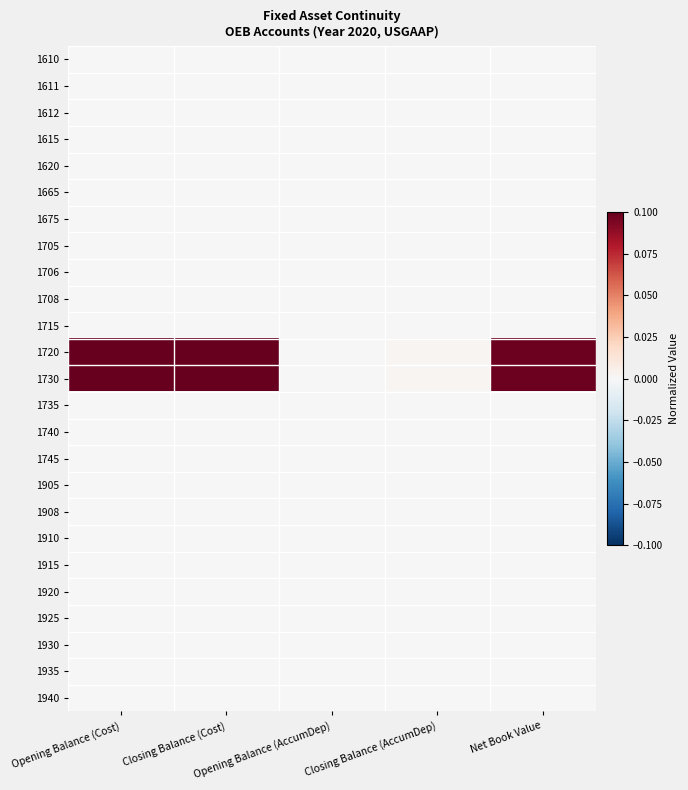

How many distinct data groups are displayed?

25